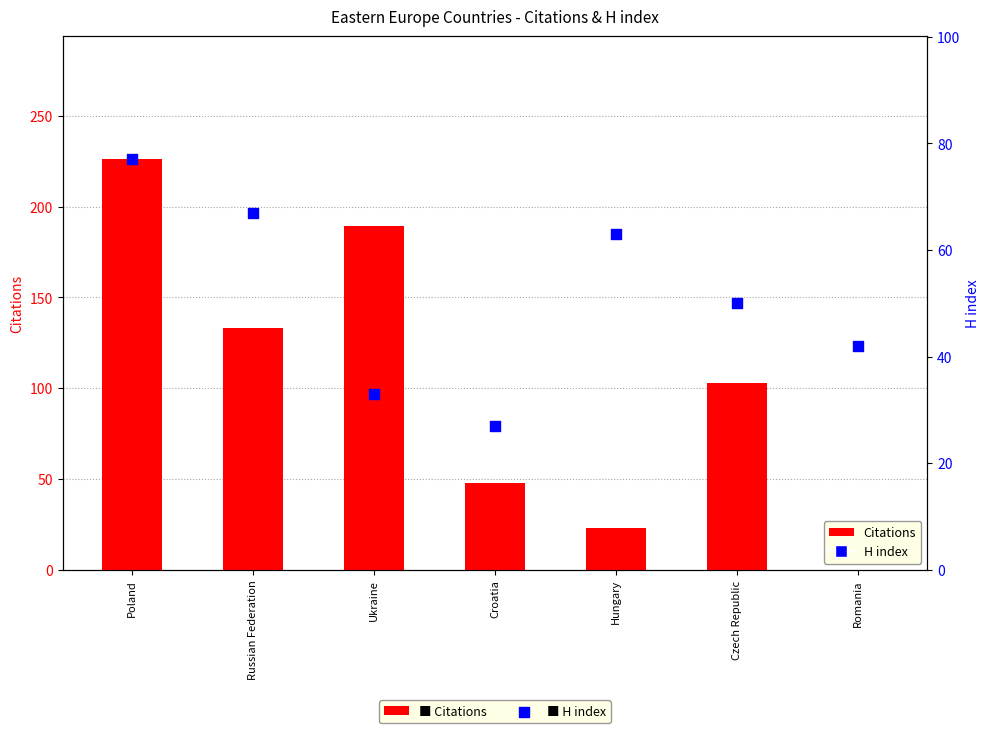

Which series reaches the maximum Y coordinate?

Citations